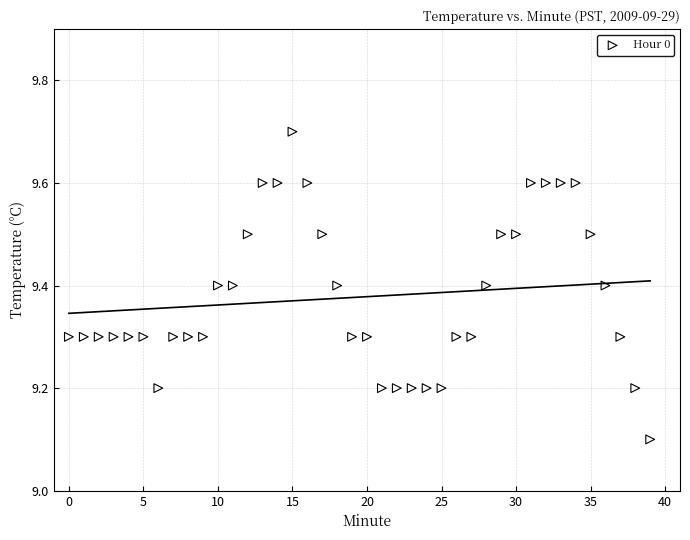

What Y value in the scatter plot is closest to 9?

9.1